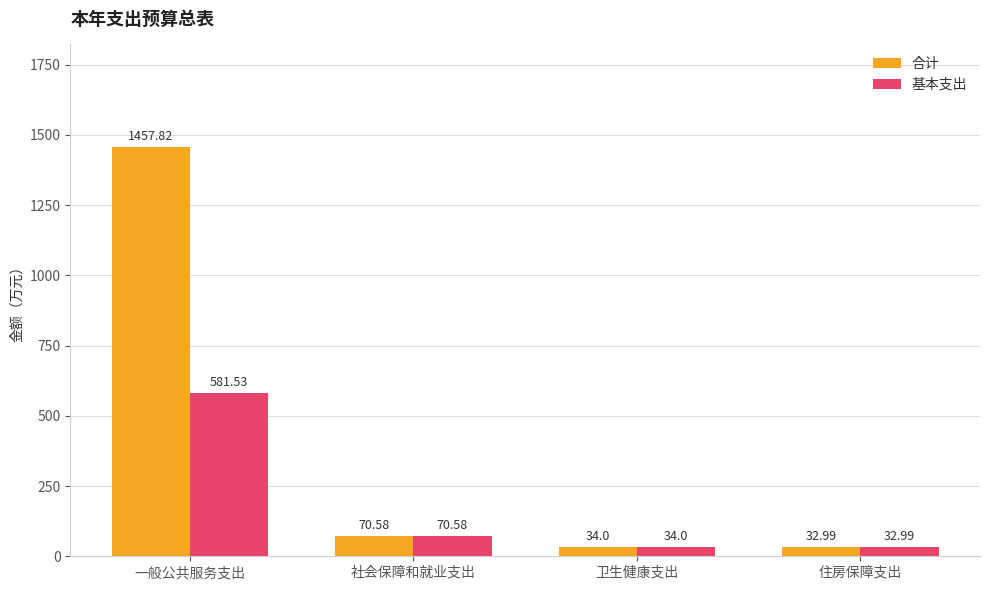

Rank the categories by 基本支出 value from lowest to highest.

住房保障支出, 卫生健康支出, 社会保障和就业支出, 一般公共服务支出